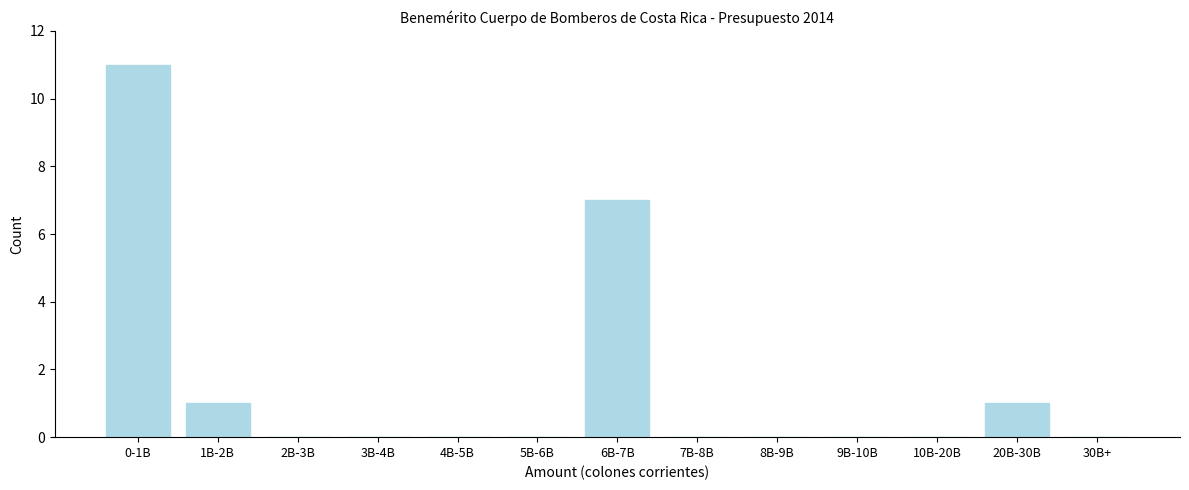

Reading right to left, what are all the values shown in this chart?

30B+=0	20B-30B=1	10B-20B=0	9B-10B=0	8B-9B=0	7B-8B=0	6B-7B=7	5B-6B=0	4B-5B=0	3B-4B=0	2B-3B=0	1B-2B=1	0-1B=11